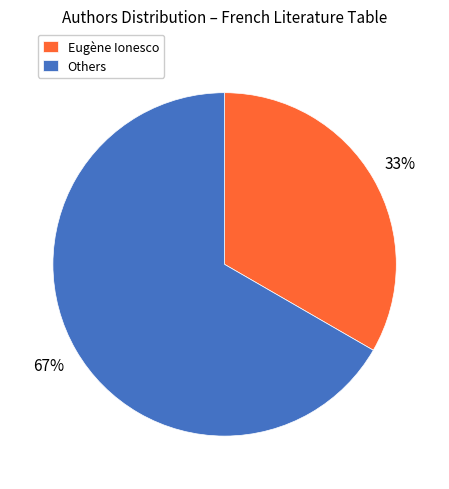

How many slices are in this pie chart?

2